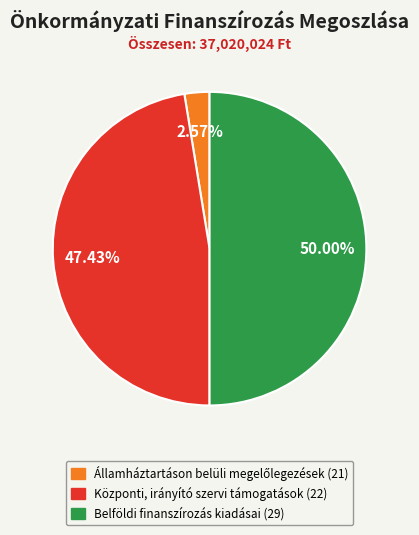

Does Központi, irányító szervi támogatások (22) represent more than half of the total?

No